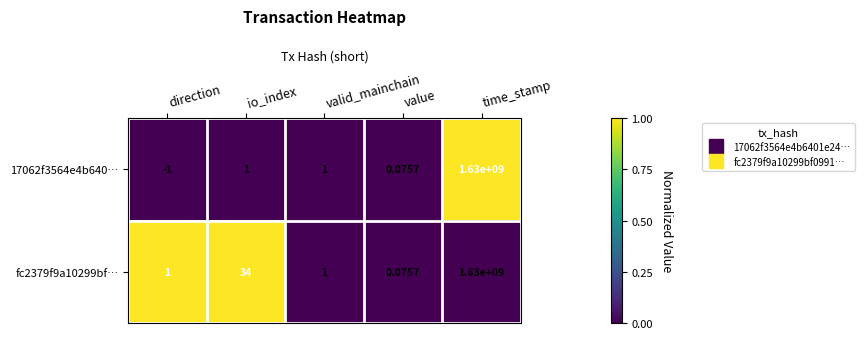

Count the number of data series in this chart.

2